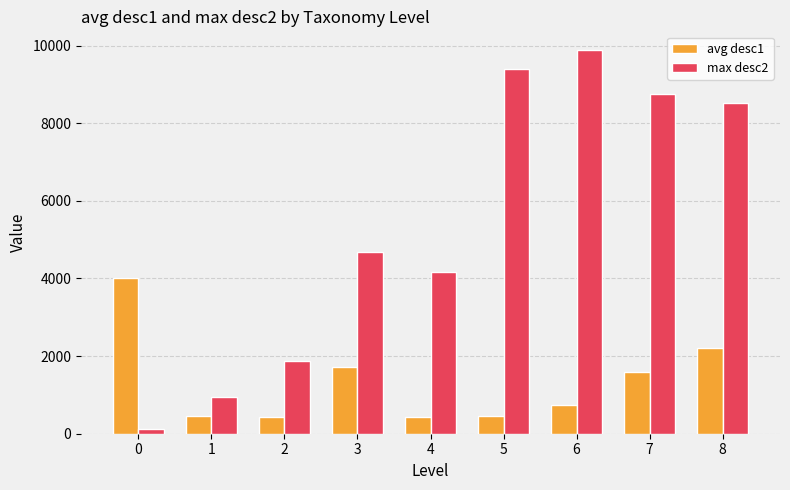

What is the total value across all series at 2?

2305